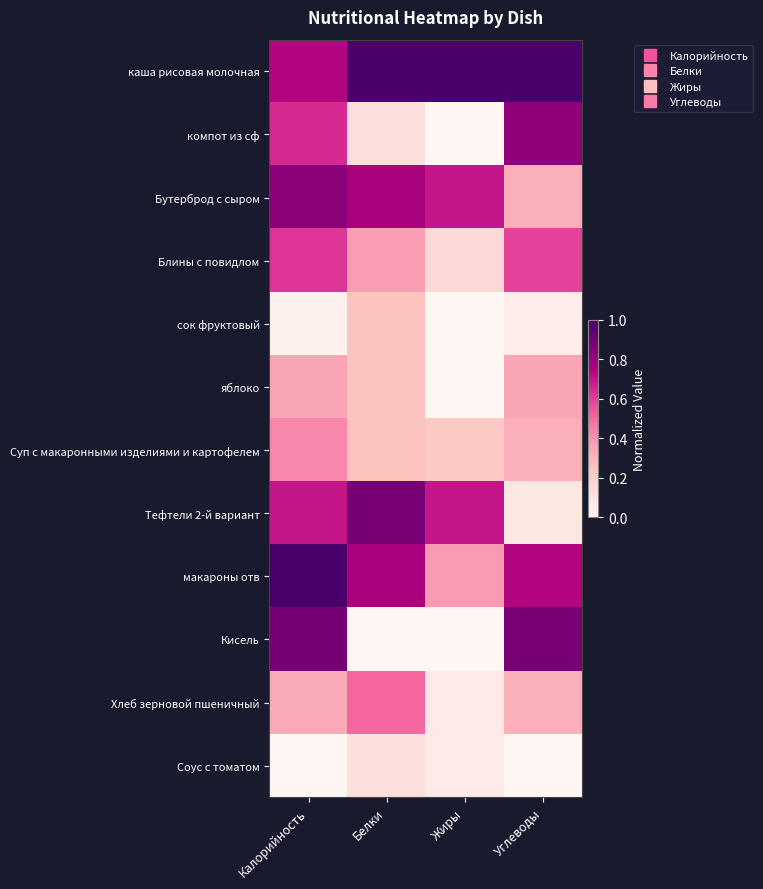

Reading left to right, what are all the values shown in this chart?

каша рисовая молочная: Калорийность=0.7	Белки=1.0	Жиры=1.0	Углеводы=1.0
компот из сф: Калорийность=0.6	Белки=0.1	Жиры=0.0	Углеводы=0.8
Бутерброд с сыром: Калорийность=0.8	Белки=0.8	Жиры=0.7	Углеводы=0.3
Блины с повидлом: Калорийность=0.6	Белки=0.4	Жиры=0.2	Углеводы=0.6
сок фруктовый: Калорийность=0.0	Белки=0.2	Жиры=0.0	Углеводы=0.1
яблоко: Калорийность=0.4	Белки=0.2	Жиры=0.0	Углеводы=0.4
Суп с макаронными изделиями и картофелем: Калорийность=0.4	Белки=0.2	Жиры=0.2	Углеводы=0.3
Тефтели 2-й вариант: Калорийность=0.7	Белки=0.9	Жиры=0.7	Углеводы=0.1
макароны отв: Калорийность=1.0	Белки=0.8	Жиры=0.4	Углеводы=0.7
Кисель: Калорийность=0.9	Белки=0.0	Жиры=0.0	Углеводы=0.9
Хлеб зерновой пшеничный: Калорийность=0.3	Белки=0.5	Жиры=0.1	Углеводы=0.3
Соус с томатом: Калорийность=0.0	Белки=0.1	Жиры=0.1	Углеводы=0.0